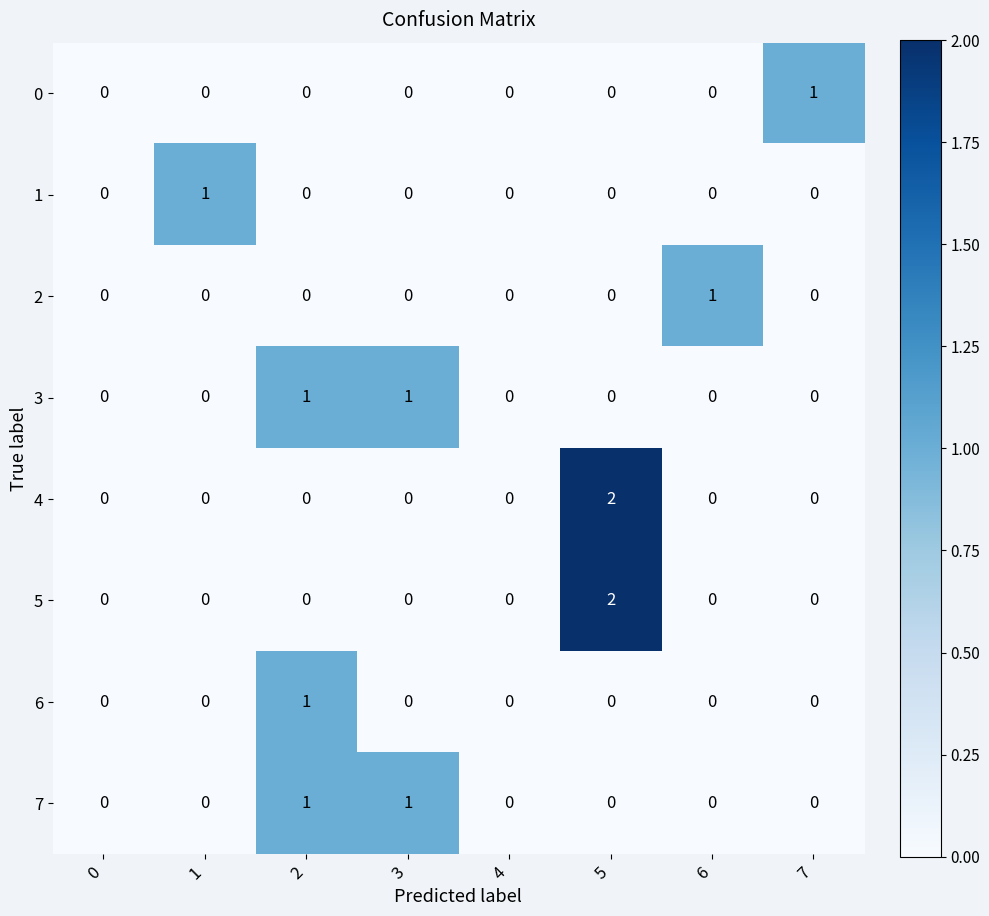

Count the 6 values in the range 0 to 1.

8